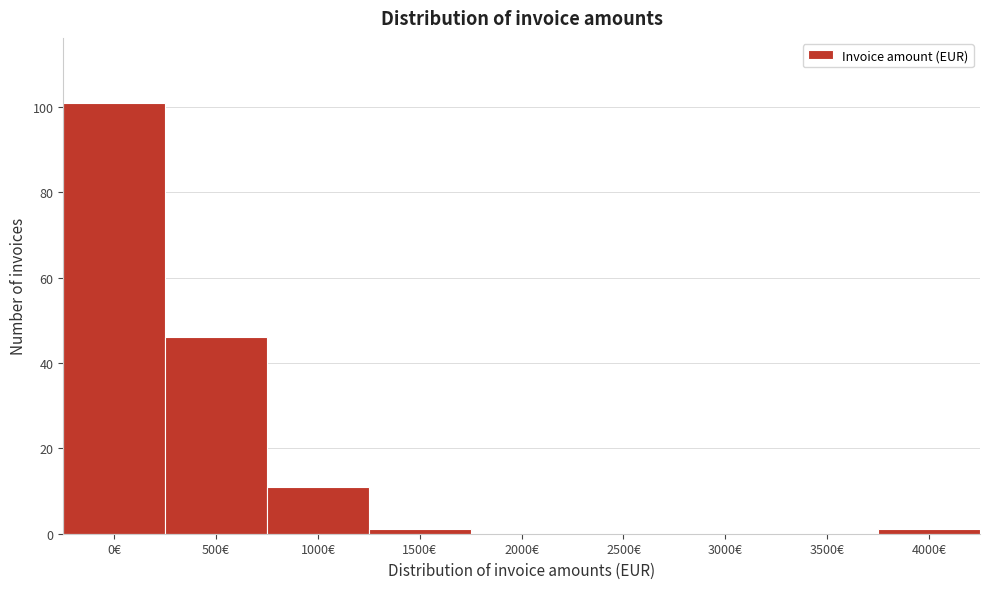

Reading left to right, what are all the values shown in this chart?

0€=101	500€=46	1000€=11	1500€=1	2000€=0	2500€=0	3000€=0	3500€=0	4000€=1